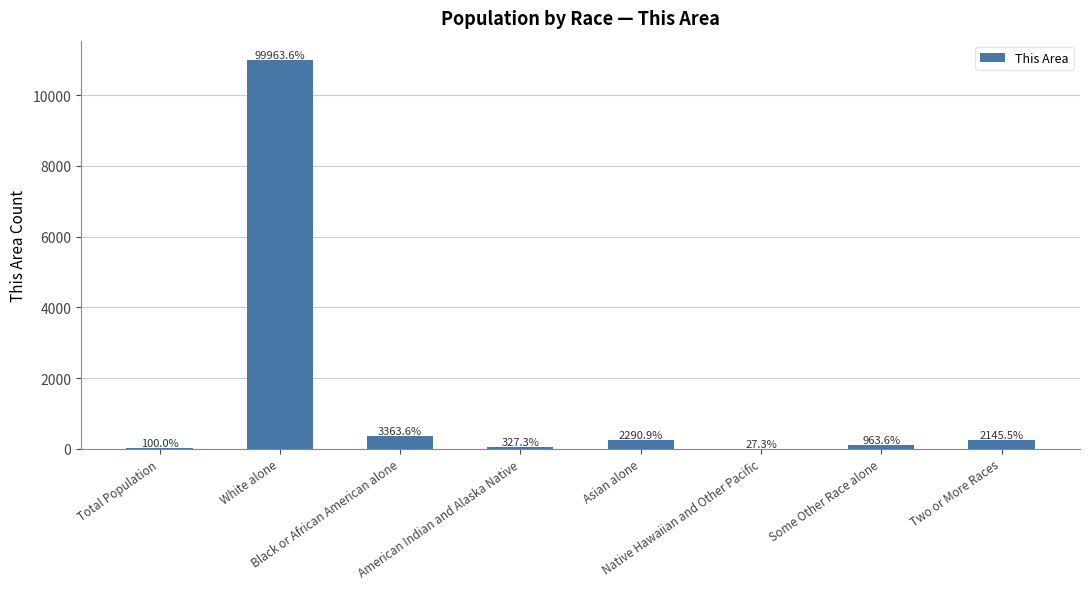

What is the change in value from Total Population to Asian alone?

+241